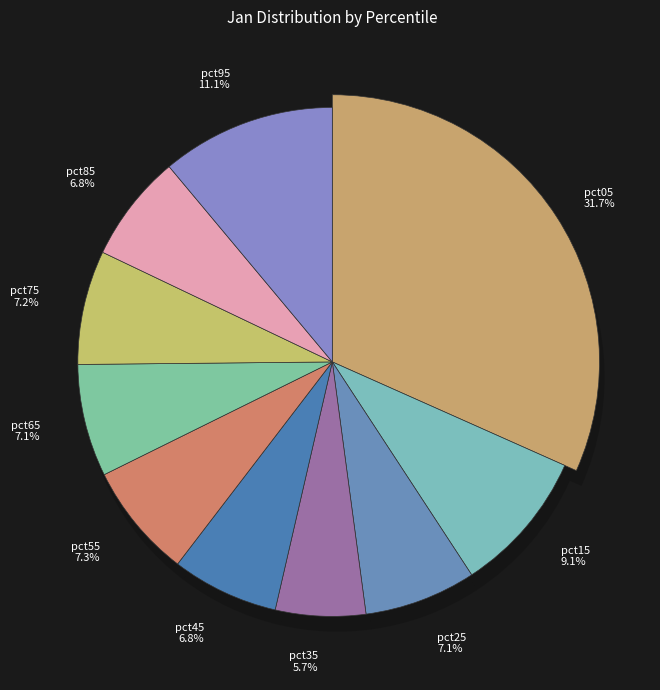

What is the change in value from pct15 to pct65?

-0.2